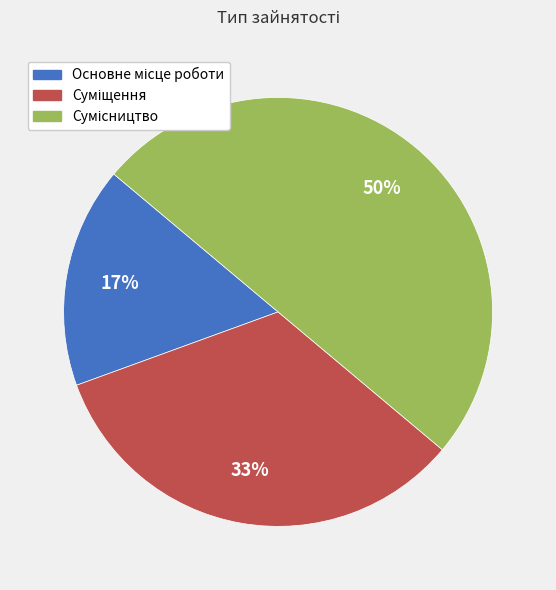

To the nearest percent, what is the difference between the largest and smallest slice percentages?

33%